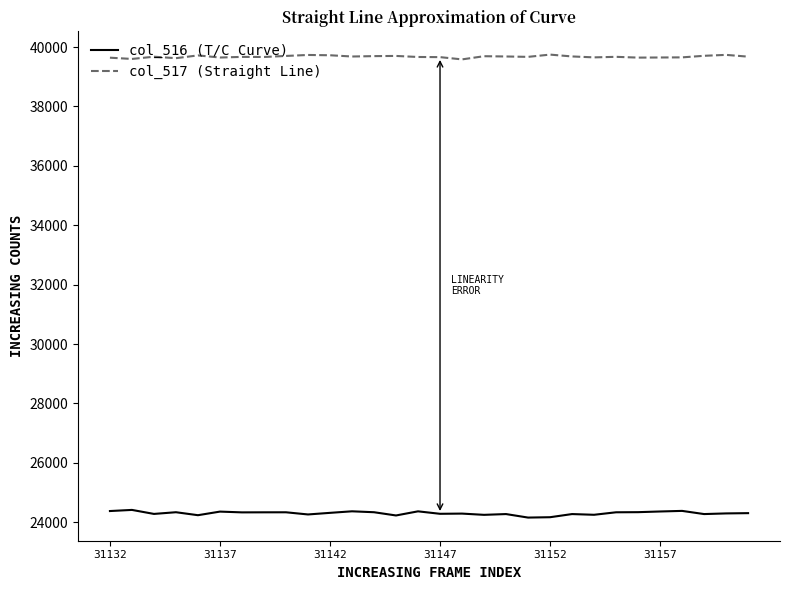

What is the minimum value shown in the chart?

24157